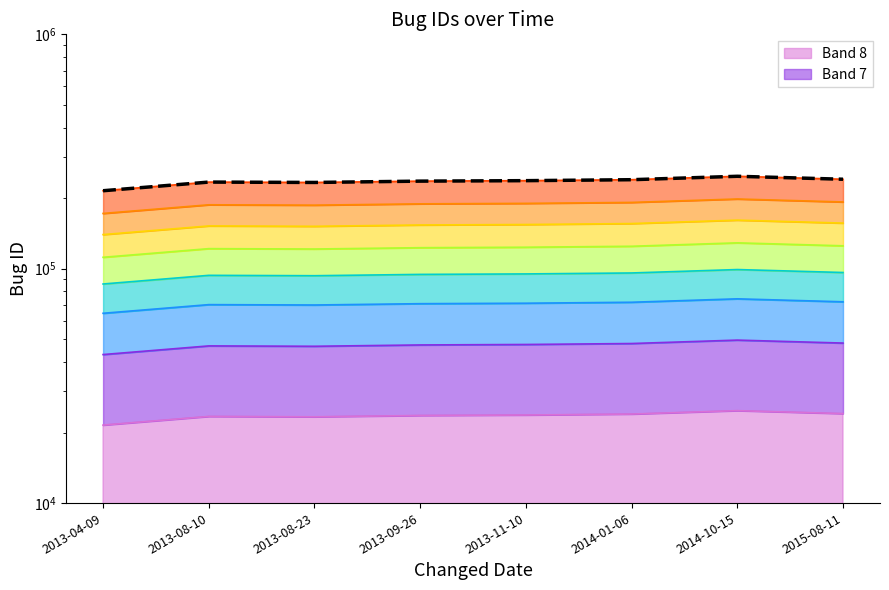

Which has a higher value, 2014-01-06 or 2015-08-11?

2015-08-11